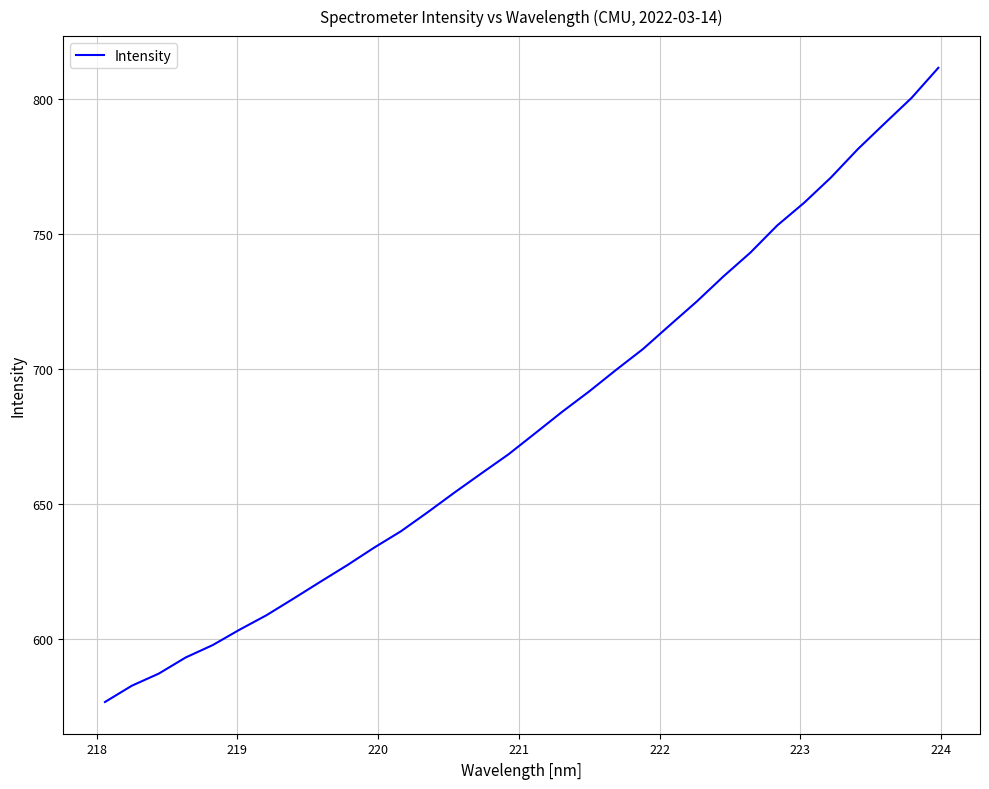

What is the minimum value shown in the chart?

576.7